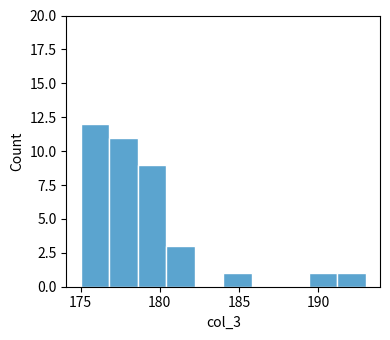

Read against the x-axis, roughly where is the centre of the tallest bar?

176.0